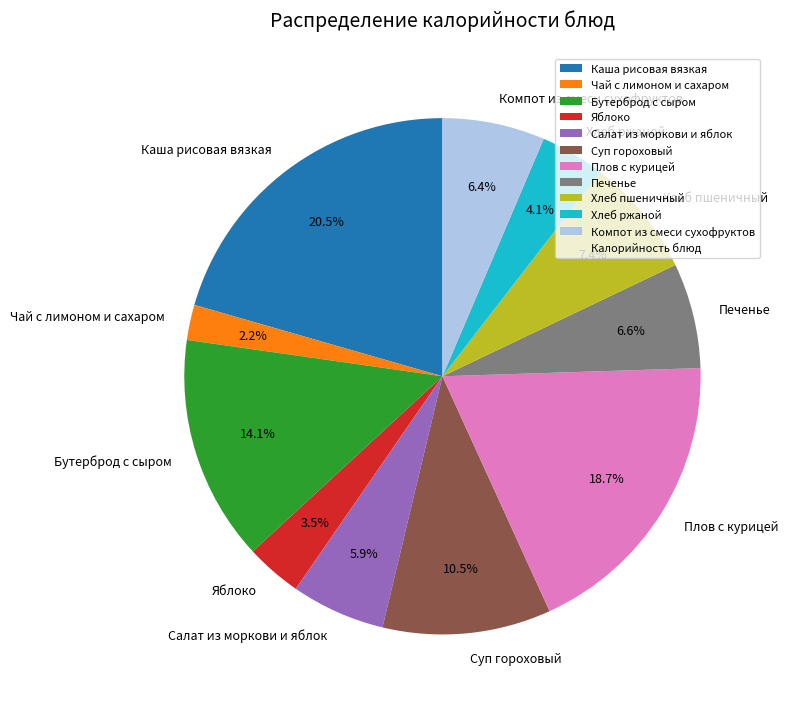

Combined, do Печенье and Чай с лимоном и сахаром account for over 50%?

No